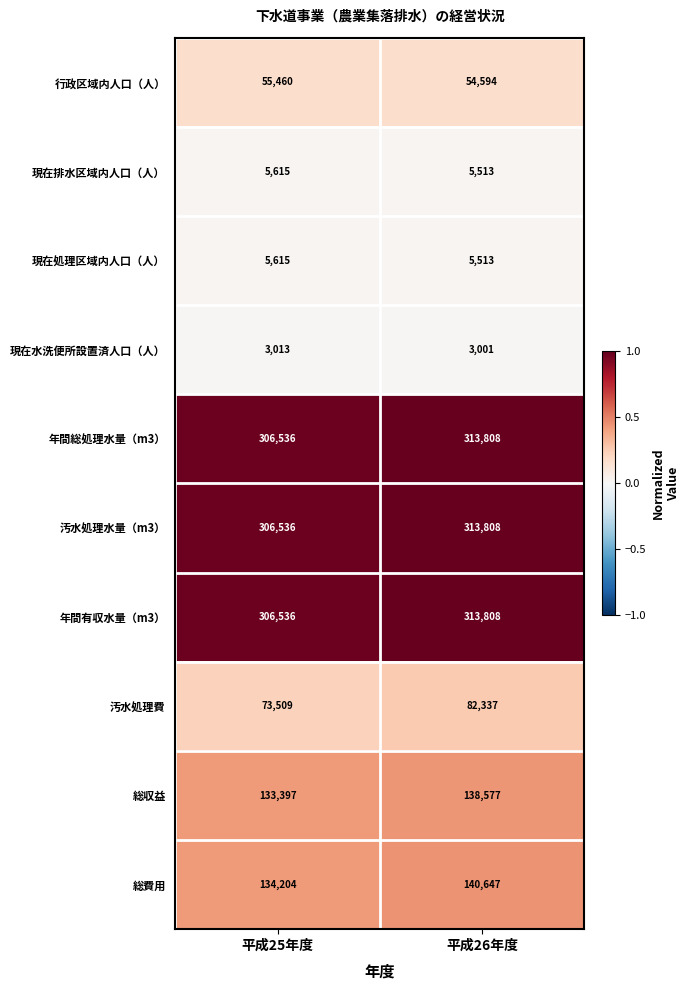

At which label does 現在排水区域内人口（人） reach its peak?

平成25年度